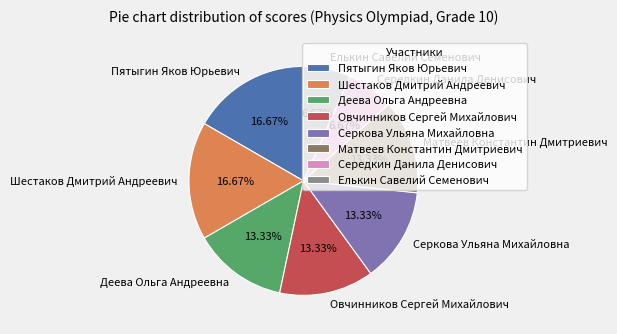

To the nearest percent, what percentage of the pie is Деева Ольга Андреевна?

13%